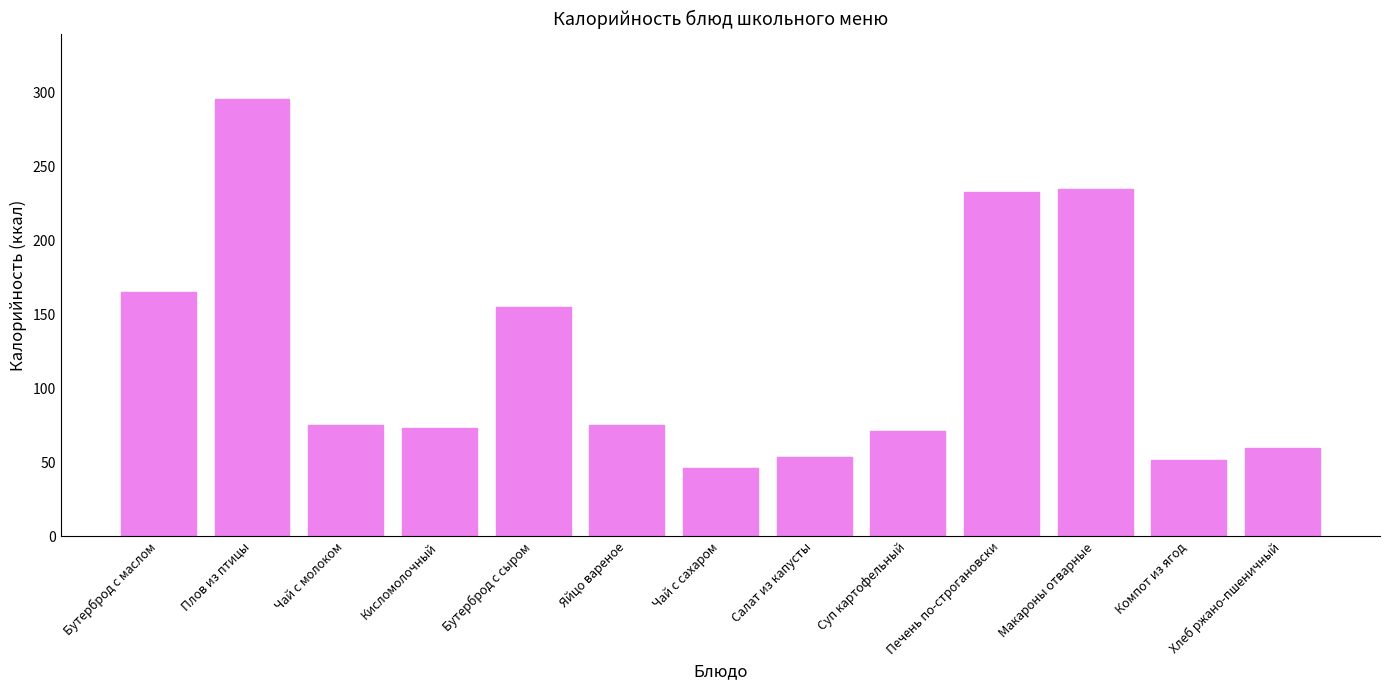

How many bars are there in total?

13